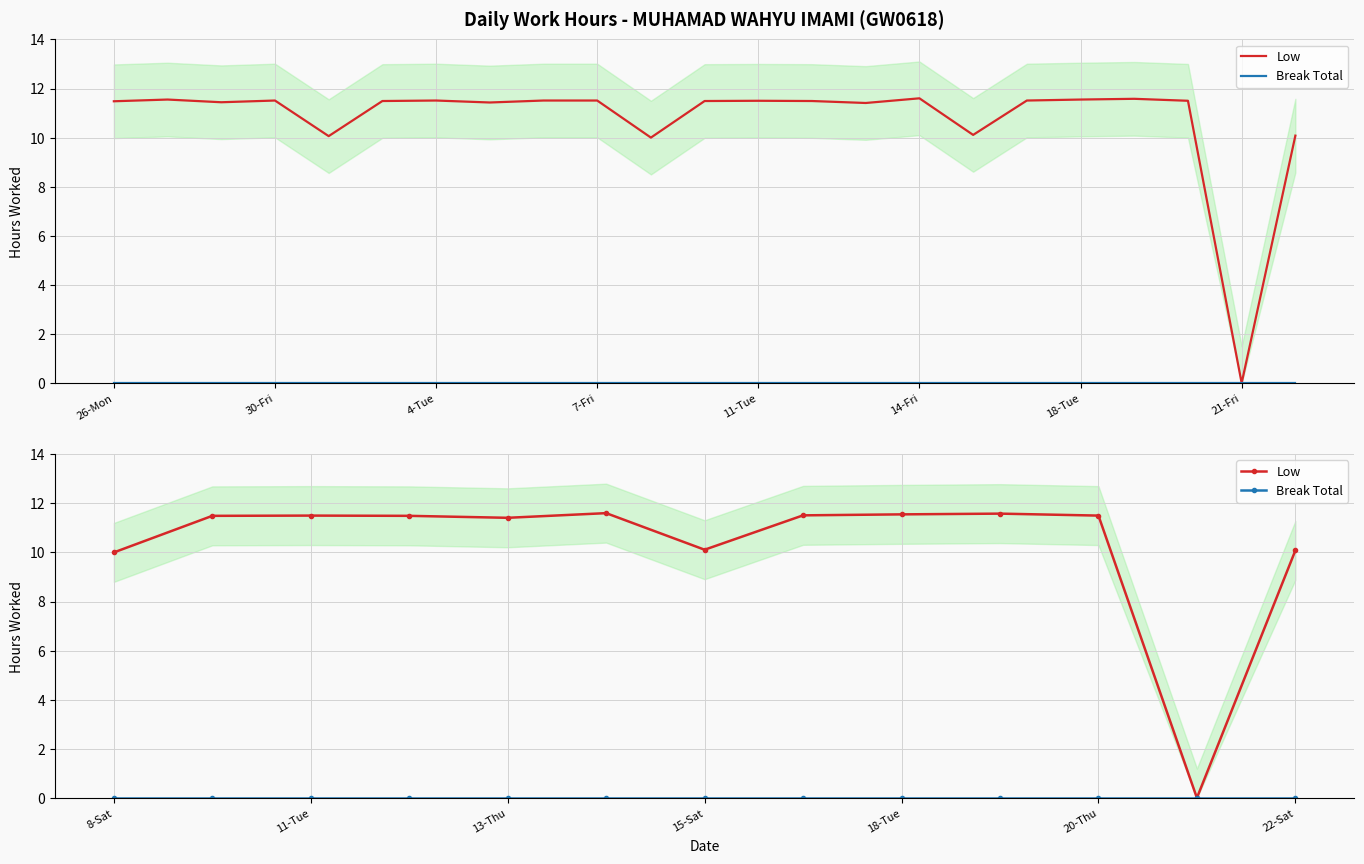

How many lines are shown in the chart?

2